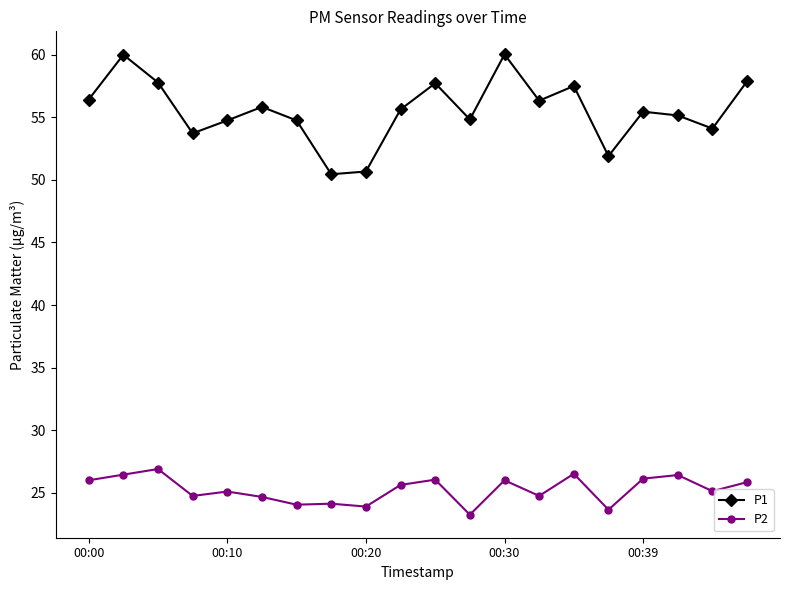

Which series has the largest range (max minus min)?

P1